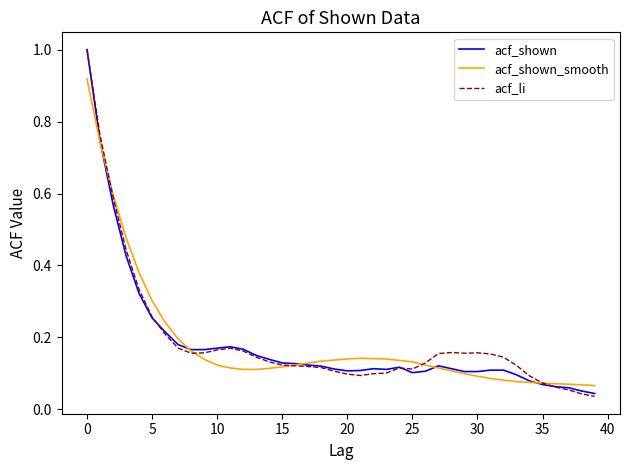

Is this an area chart (filled region under the line)?

No